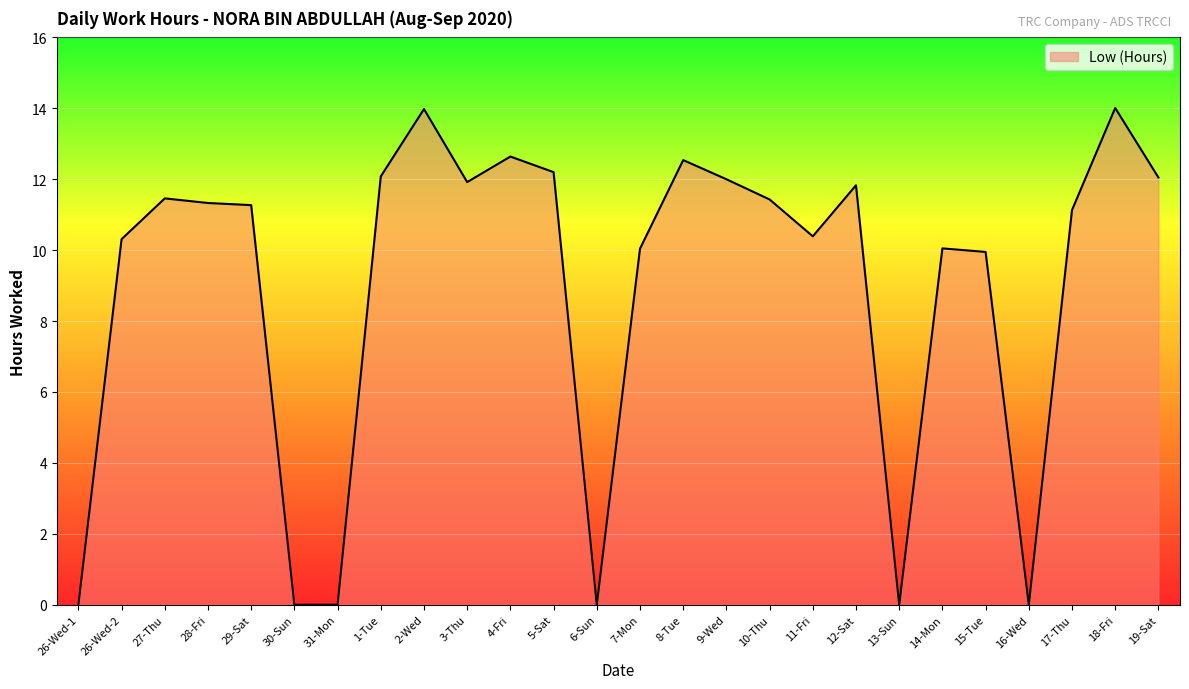

The chart shows a value of 14.8 at 17-Thu. True or false?

False